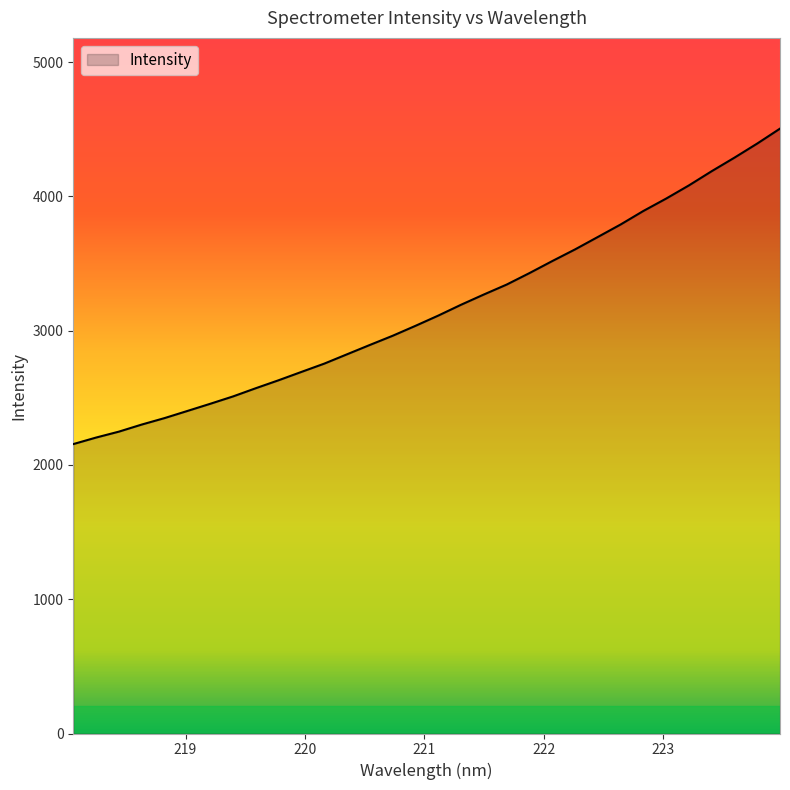

Does the chart have visible grid lines?

No